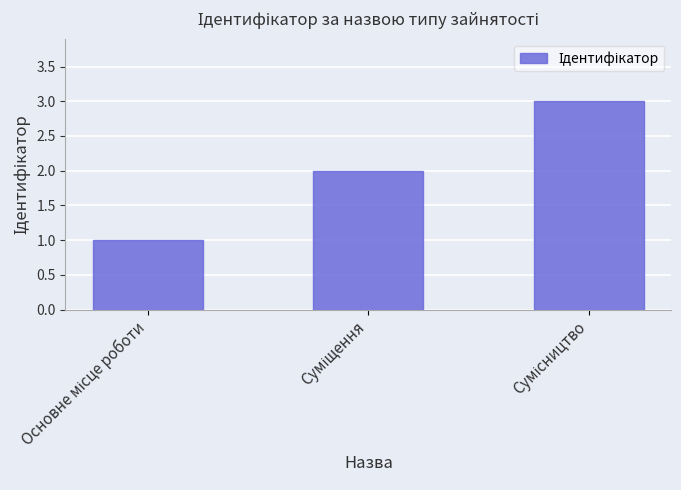

What is the maximum value shown in the chart?

3